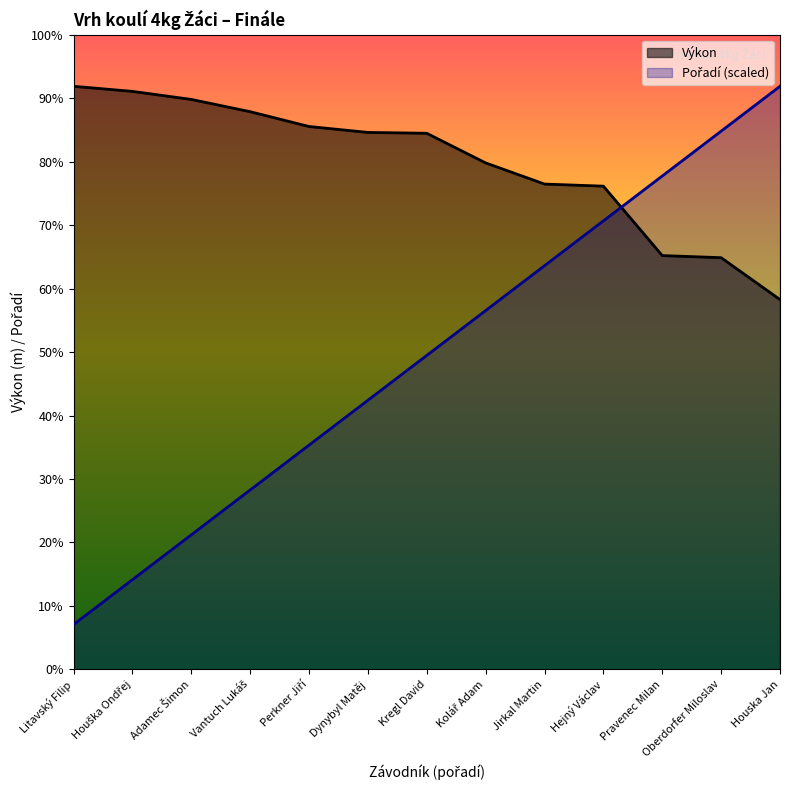

What value does the Pořadí series have at Vantuch Lukáš?

4.2